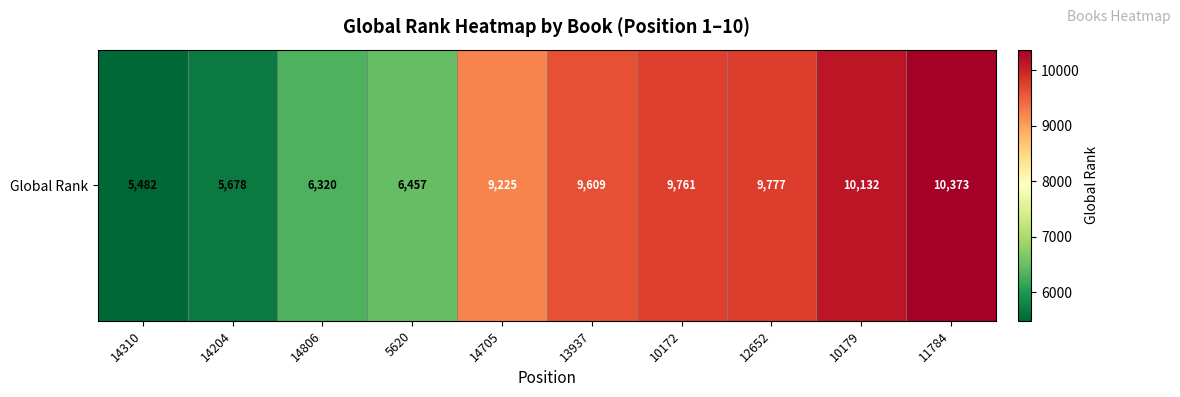

What is the change in value from 5620 to 11784?

+3916